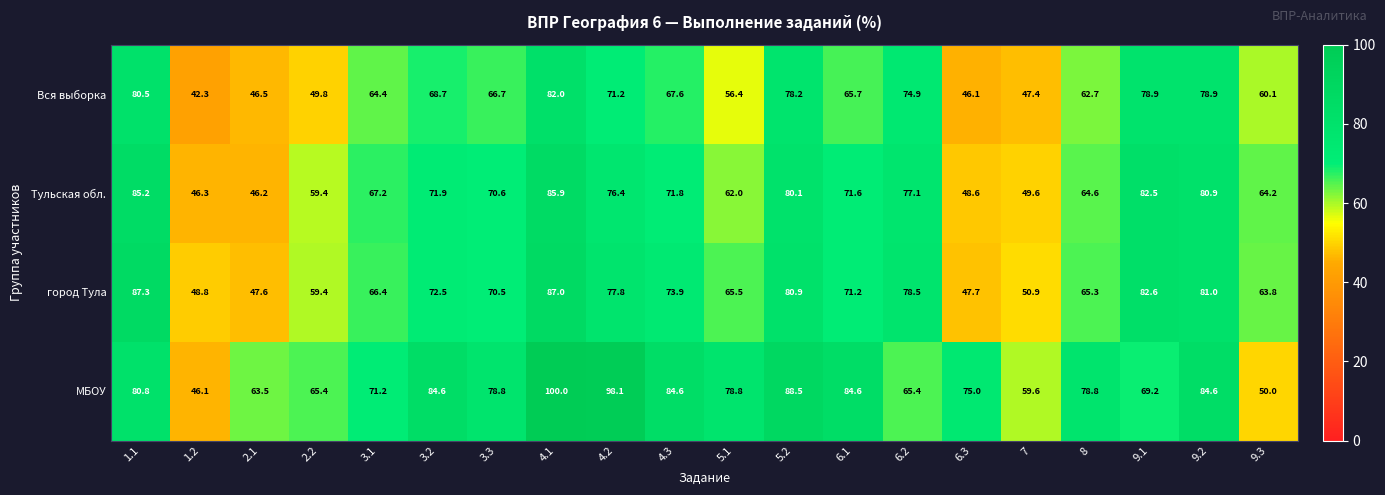

The value of МБОУ at 4.3 is 84.6. True or false?

True